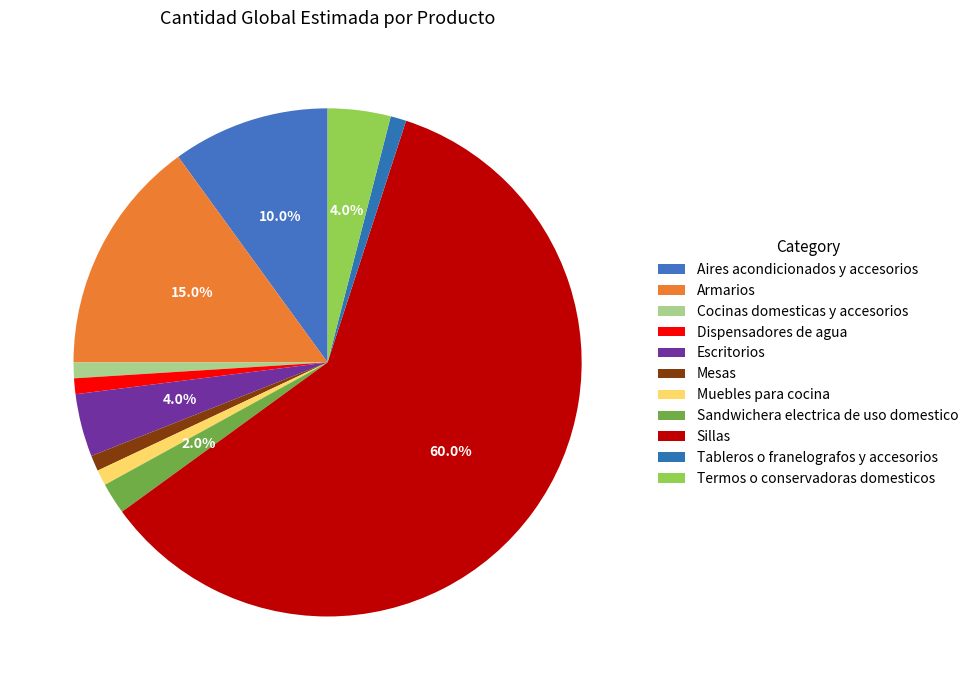

To the nearest percent, what is the average slice percentage?

9%